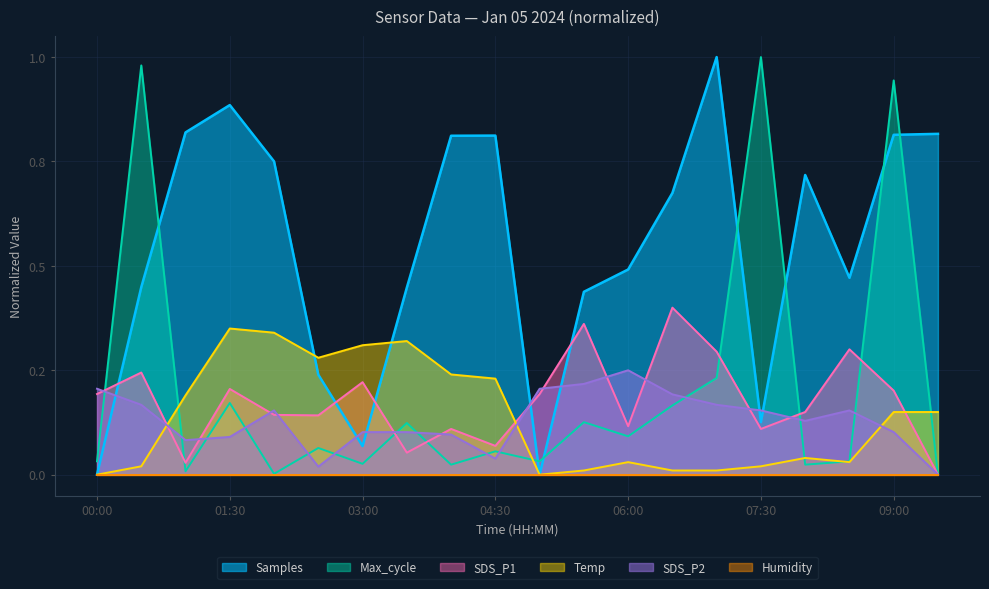

Where do Max_cycle and SDS_P2 first cross each other?

00:00 and 00:30